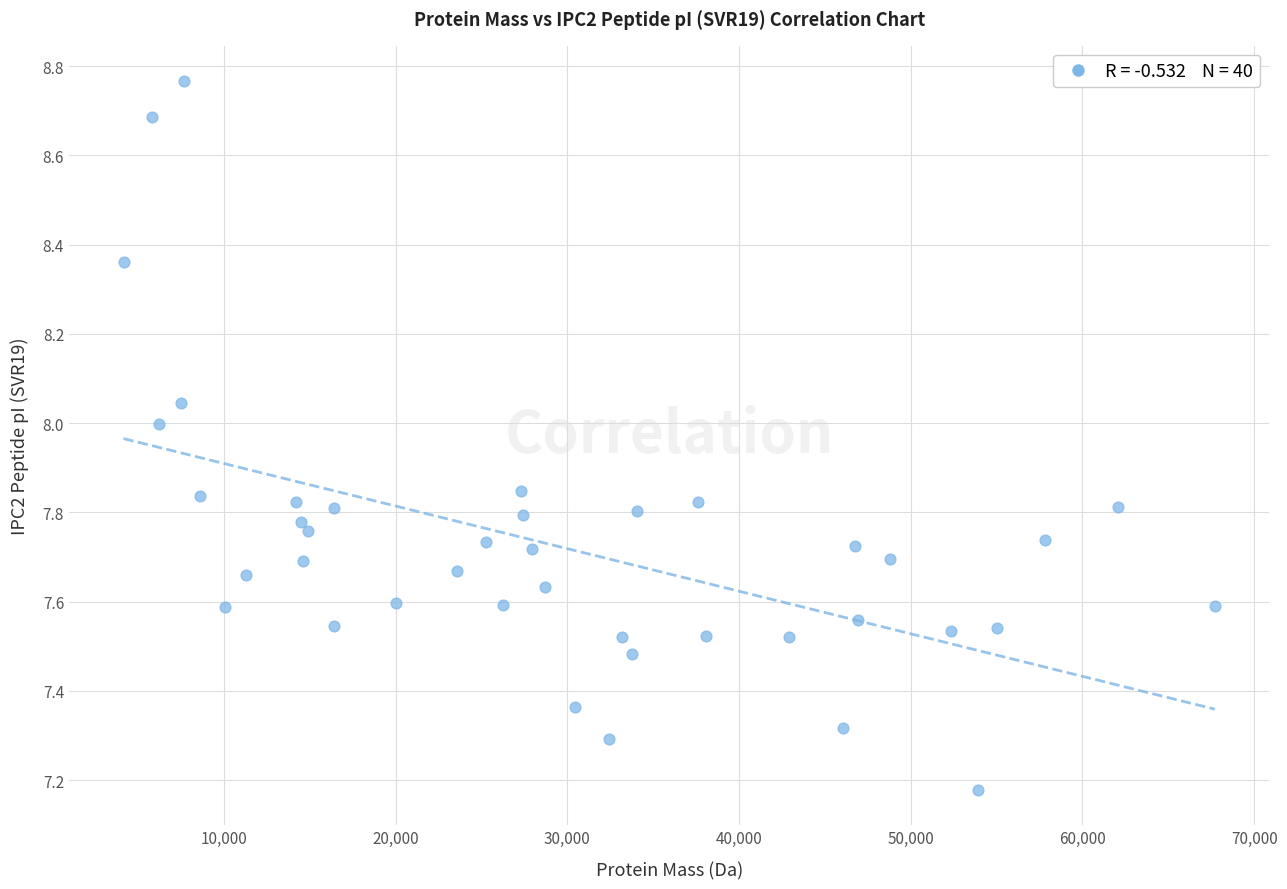

What is the range of X values (max minus min)?

63547.4